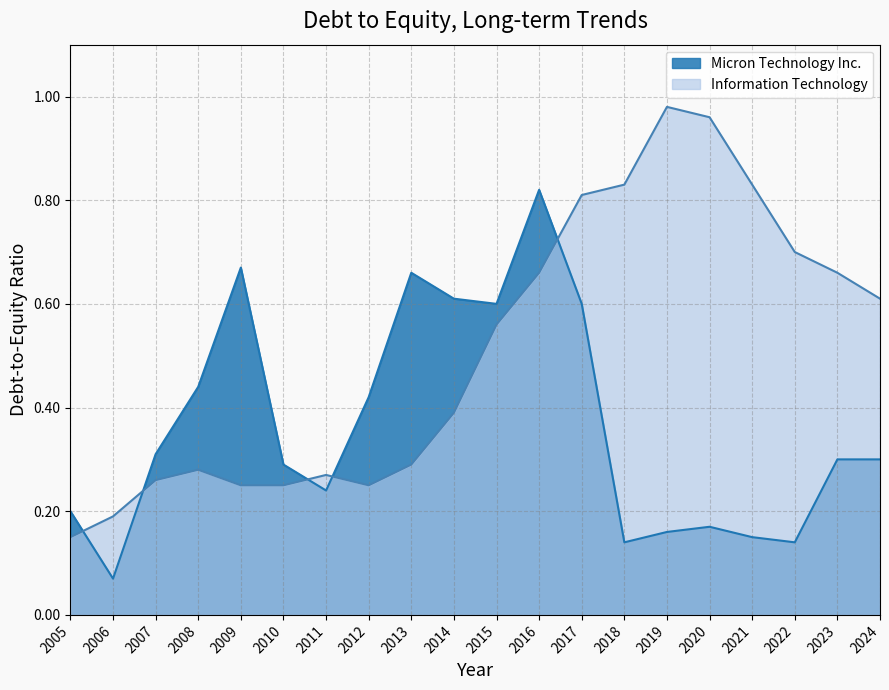

Reading left to right, what are all the values shown in this chart?

Micron Technology Inc.: 0.2	0.1	0.3	0.4	0.7	0.3	0.2	0.4	0.7	0.6	0.6	0.8	0.6	0.1	0.2	0.2	0.1	0.1	0.3	0.3
Information Technology: 0.1	0.2	0.3	0.3	0.2	0.2	0.3	0.2	0.3	0.4	0.6	0.7	0.8	0.8	1.0	1.0	0.8	0.7	0.7	0.6